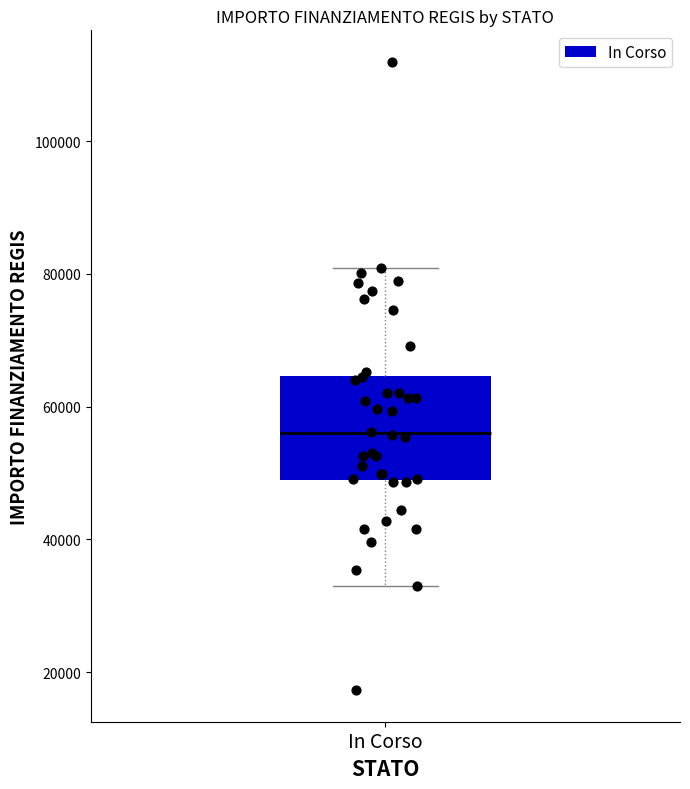

Where does the lower whisker of the box for In Corso end on the y-axis? The values are not printed on the chart, so give them approximately, as read against the axis.

32000